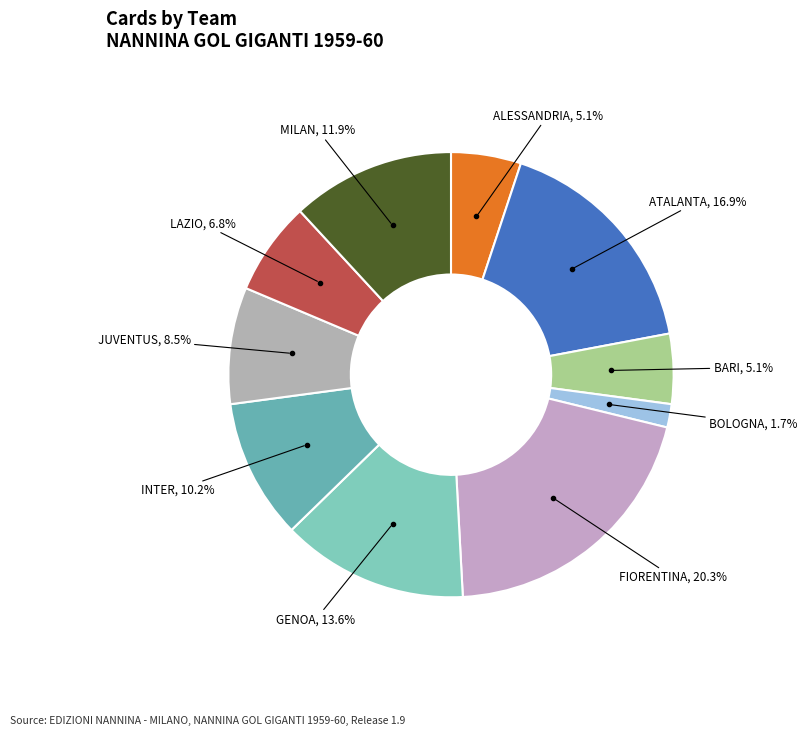

The INTER slice represents 10% of the pie. True or false?

True